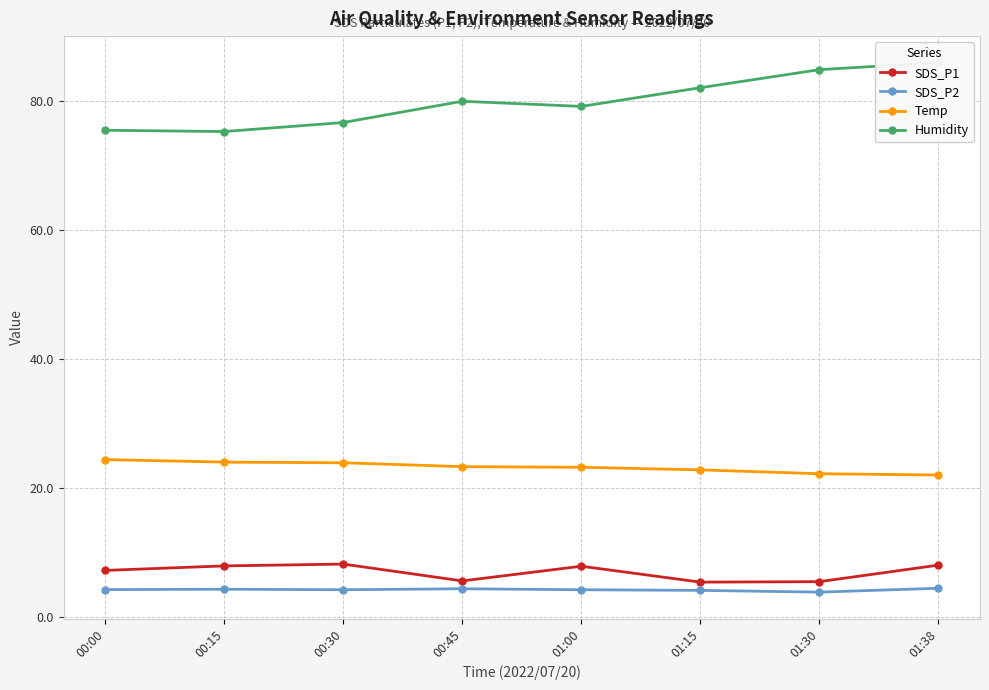

What is the value of the SDS_P1 point at the 2nd from the left?

7.9